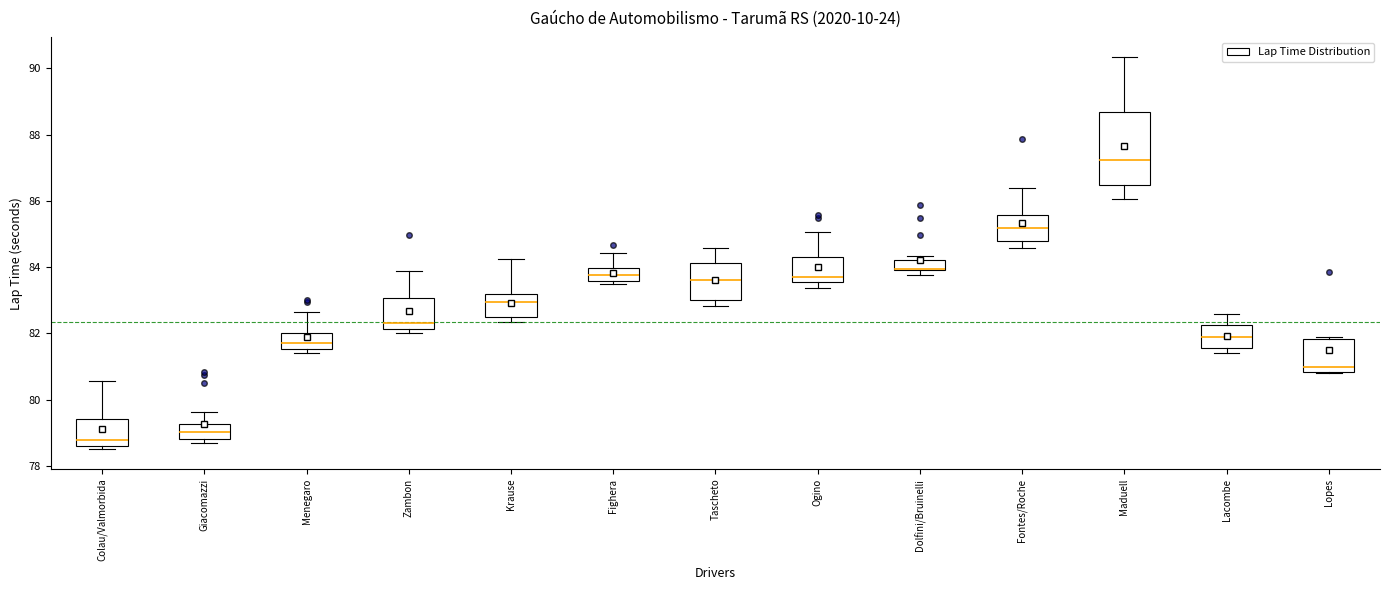

Where does the upper whisker of the box for Fontes/Roche end on the y-axis? The values are not printed on the chart, so give them approximately, as read against the axis.

86.4